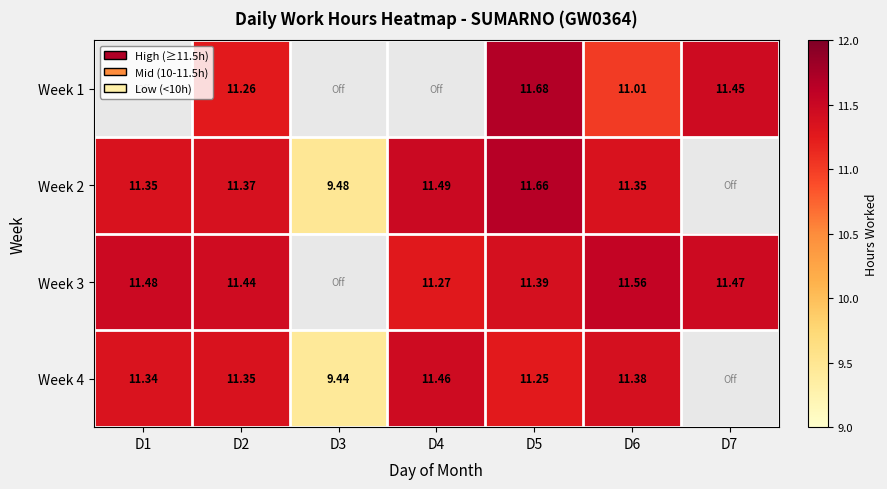

What is the difference between the highest and lowest values at D2?

0.2